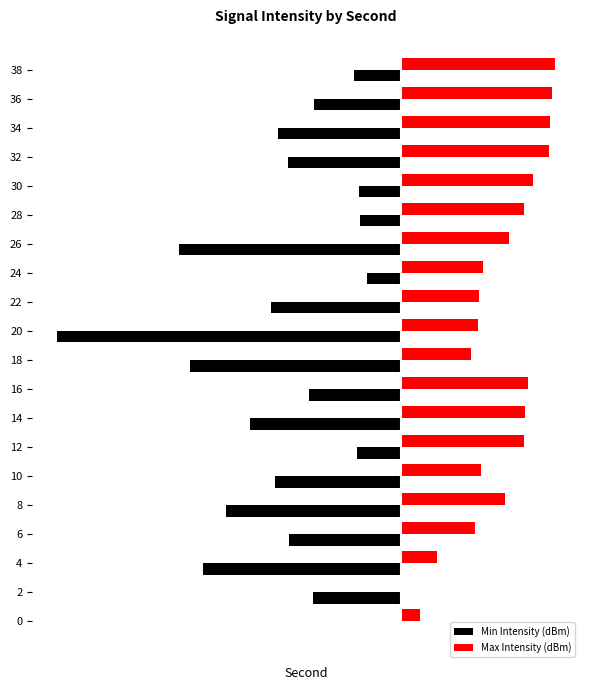

What is the value of the Min Intensity (dBm) bar at the 9th from the left?

-5.7